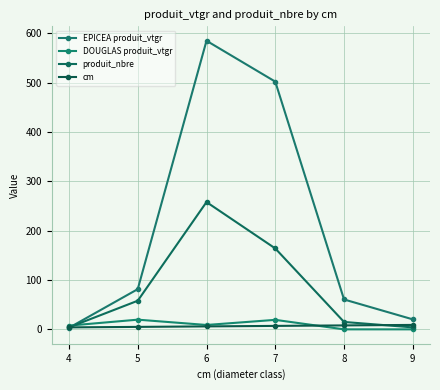

Where is produit_nbre nearest to the value 131?

7